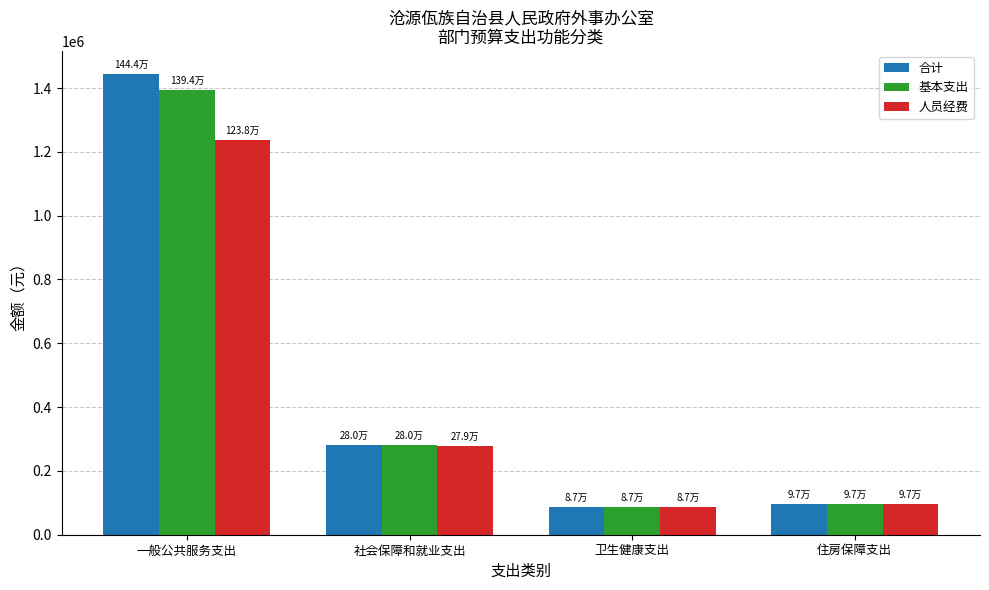

Reading left to right, list all the values displayed in this chart.

合计: 一般公共服务支出=1444063.3	社会保障和就业支出=279920.6	卫生健康支出=86785.6	住房保障支出=96697.9
基本支出: 一般公共服务支出=1394063.3	社会保障和就业支出=279920.6	卫生健康支出=86785.6	住房保障支出=96697.9
人员经费: 一般公共服务支出=1238430.0	社会保障和就业支出=279320.6	卫生健康支出=86785.6	住房保障支出=96697.9